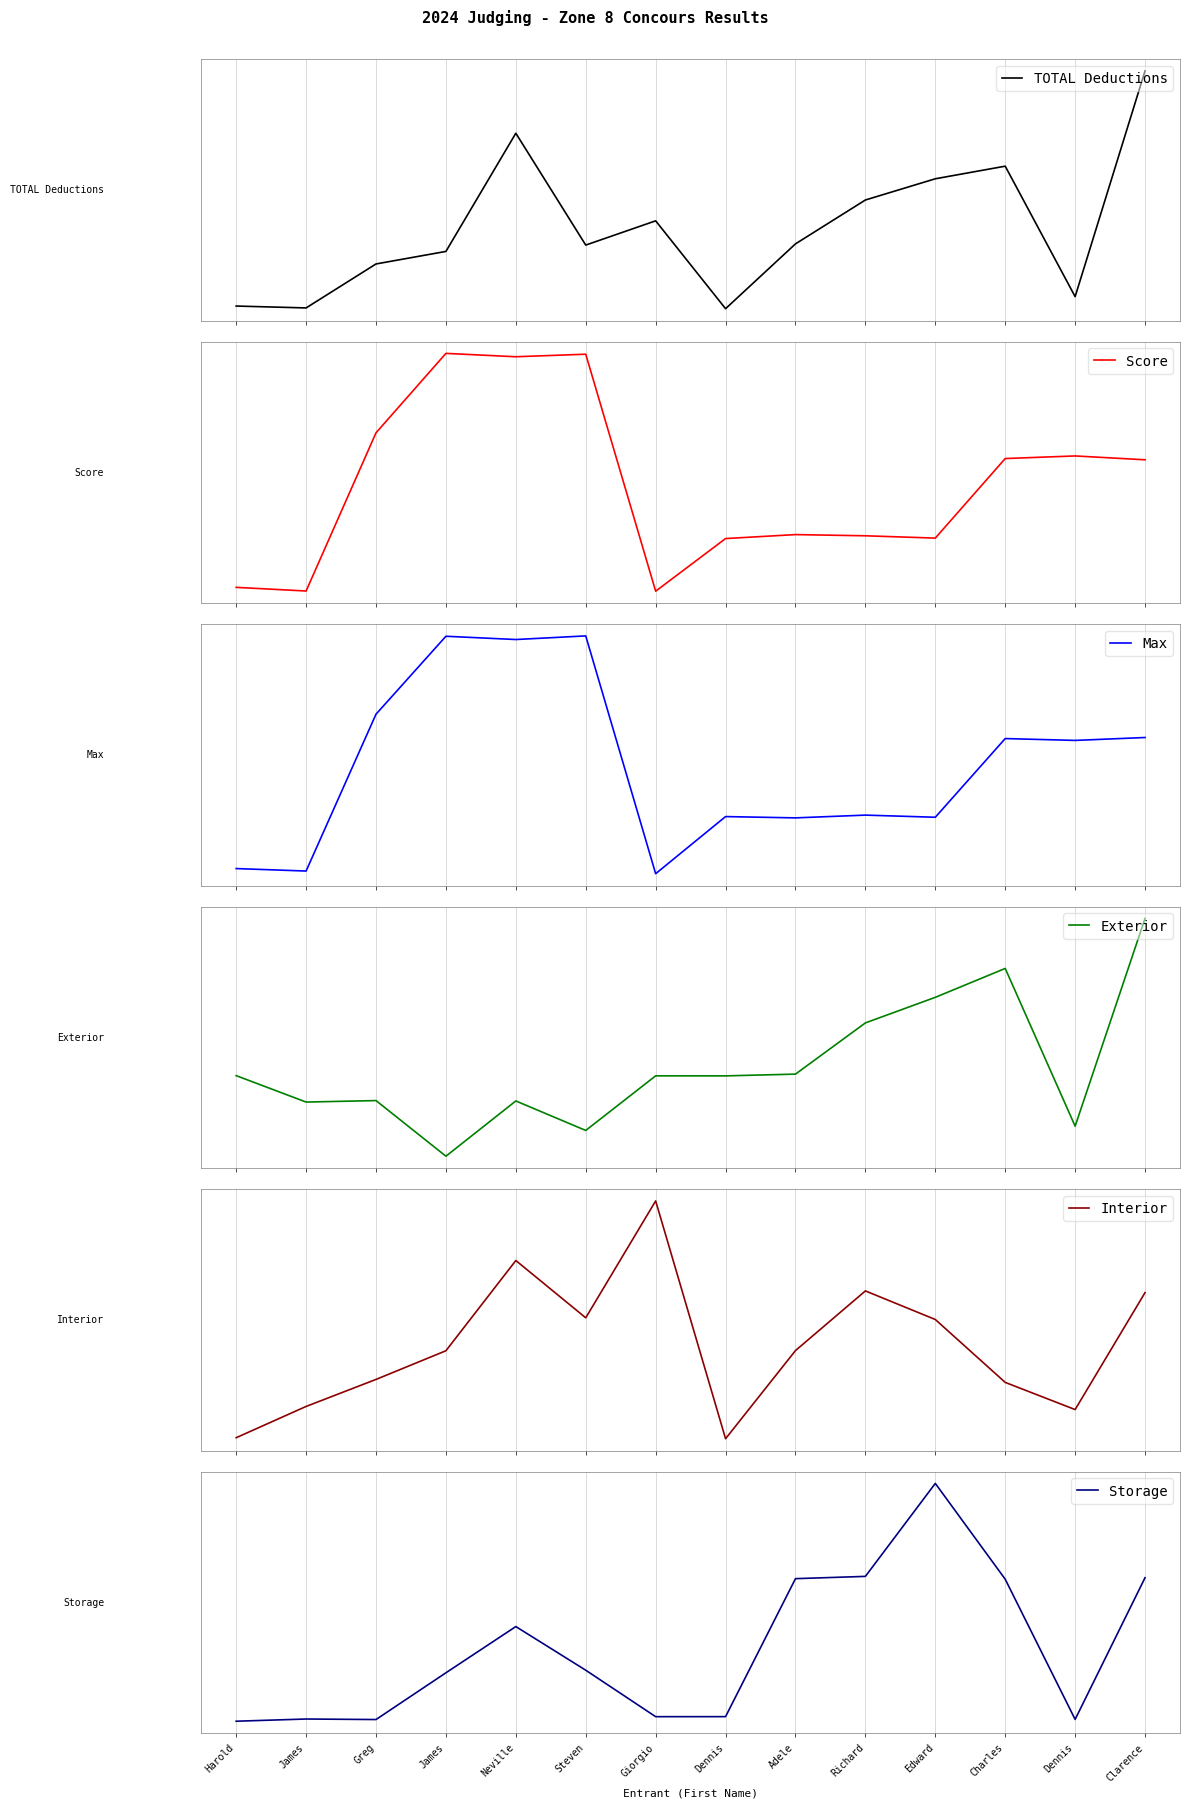

How many data points does each series have?

14